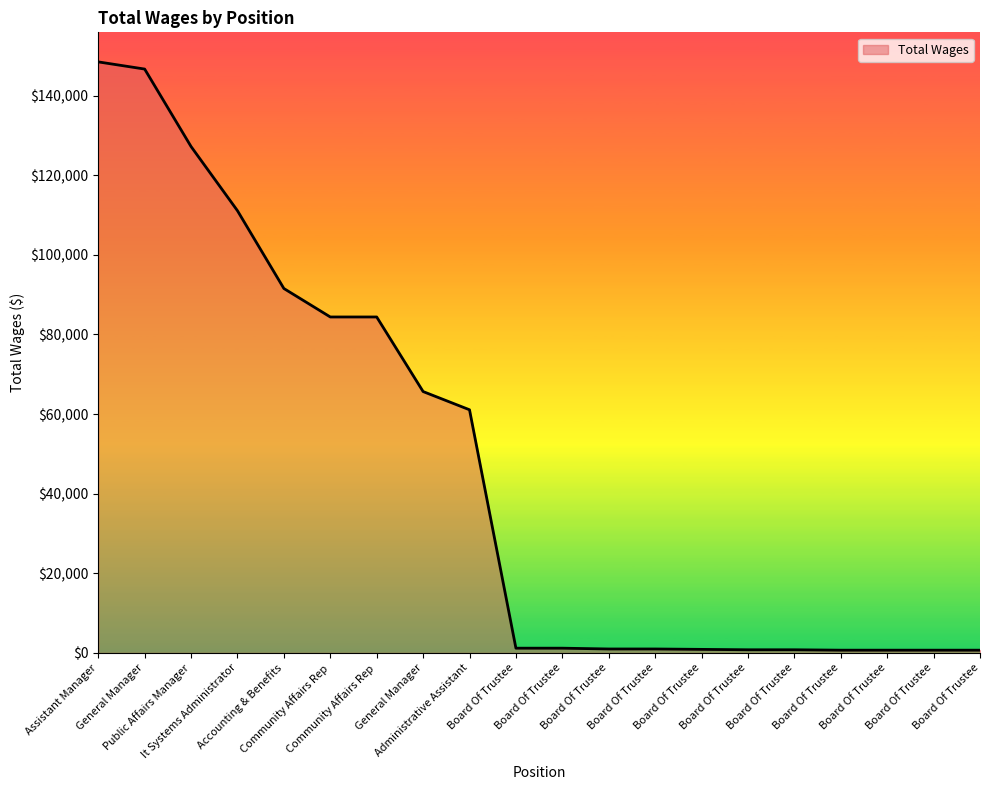

How many lines are shown in the chart?

1